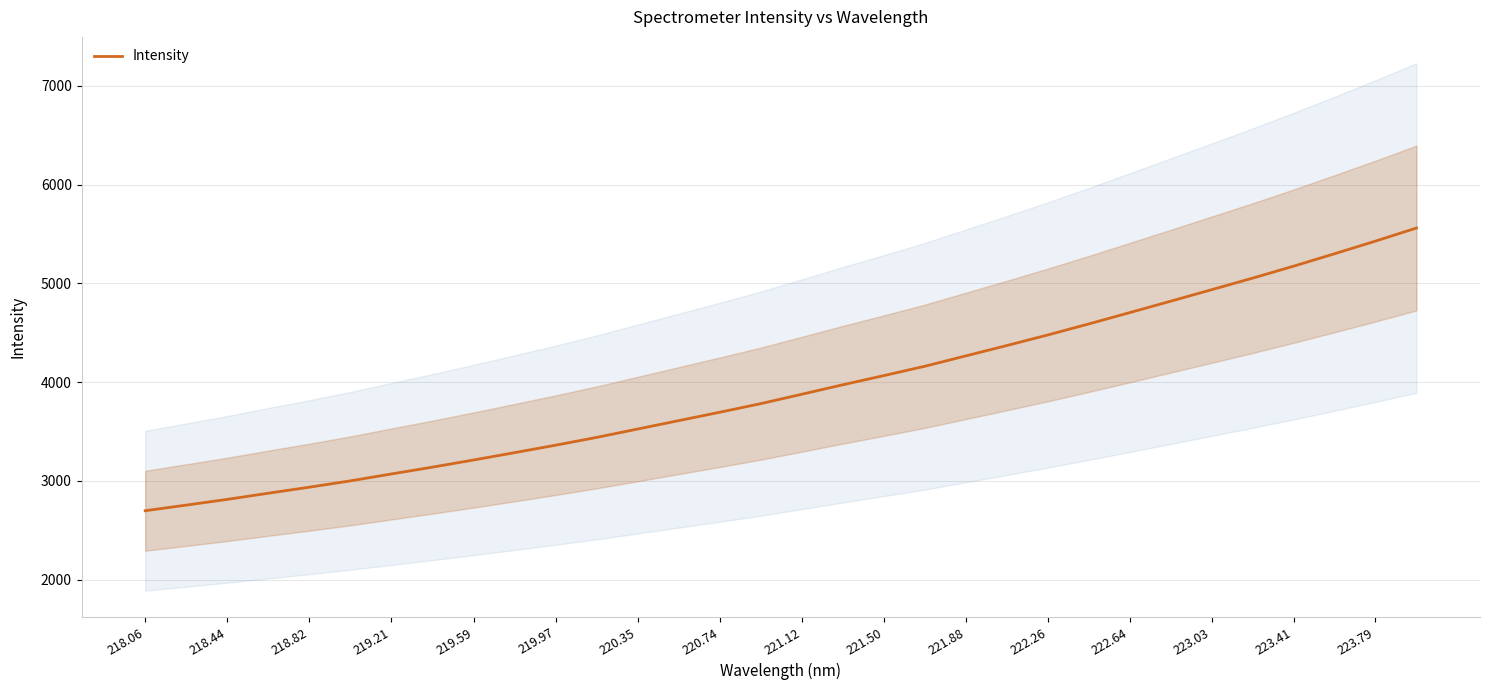

The value of Intensity at 220.74 is 3695.0. True or false?

True